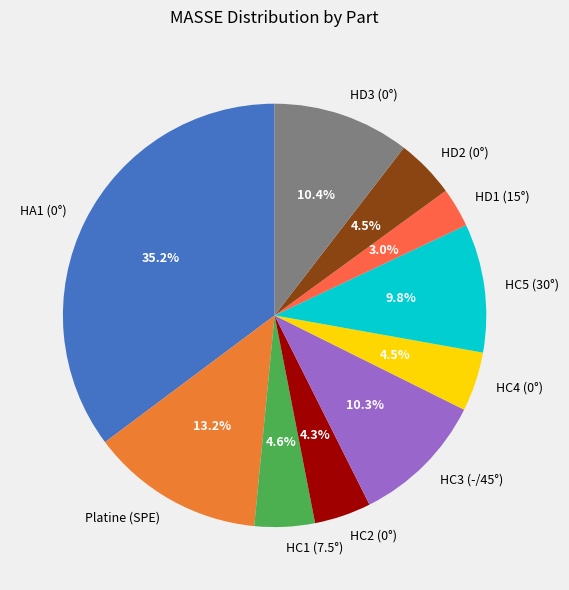

Approximately how many times larger is the value at HC1 (7.5°) compared to Platine (SPE)?

0.3